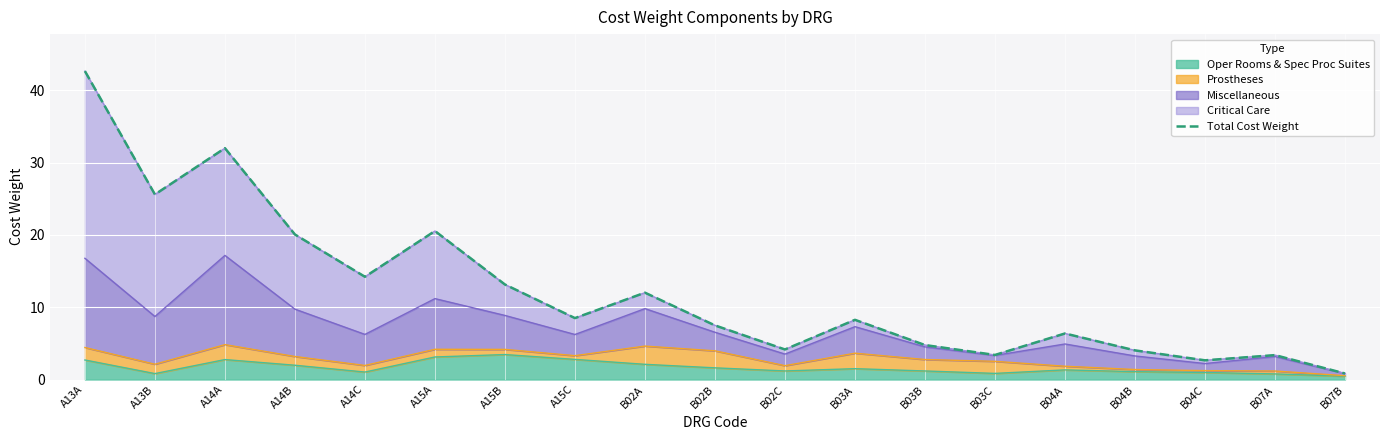

Rank the categories by value from highest to lowest.

A13A, A14A, A13B, A15A, A14B, A14C, A15B, B02A, A15C, B03A, B02B, B04A, B03B, B02C, B04B, B03C, B07A, B04C, B07B